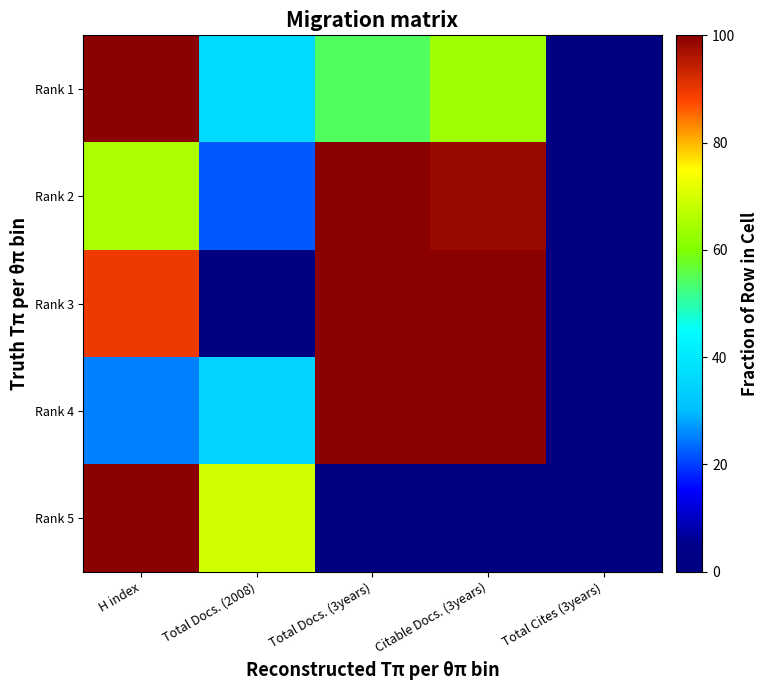

What is the maximum value shown in the chart?

100.0